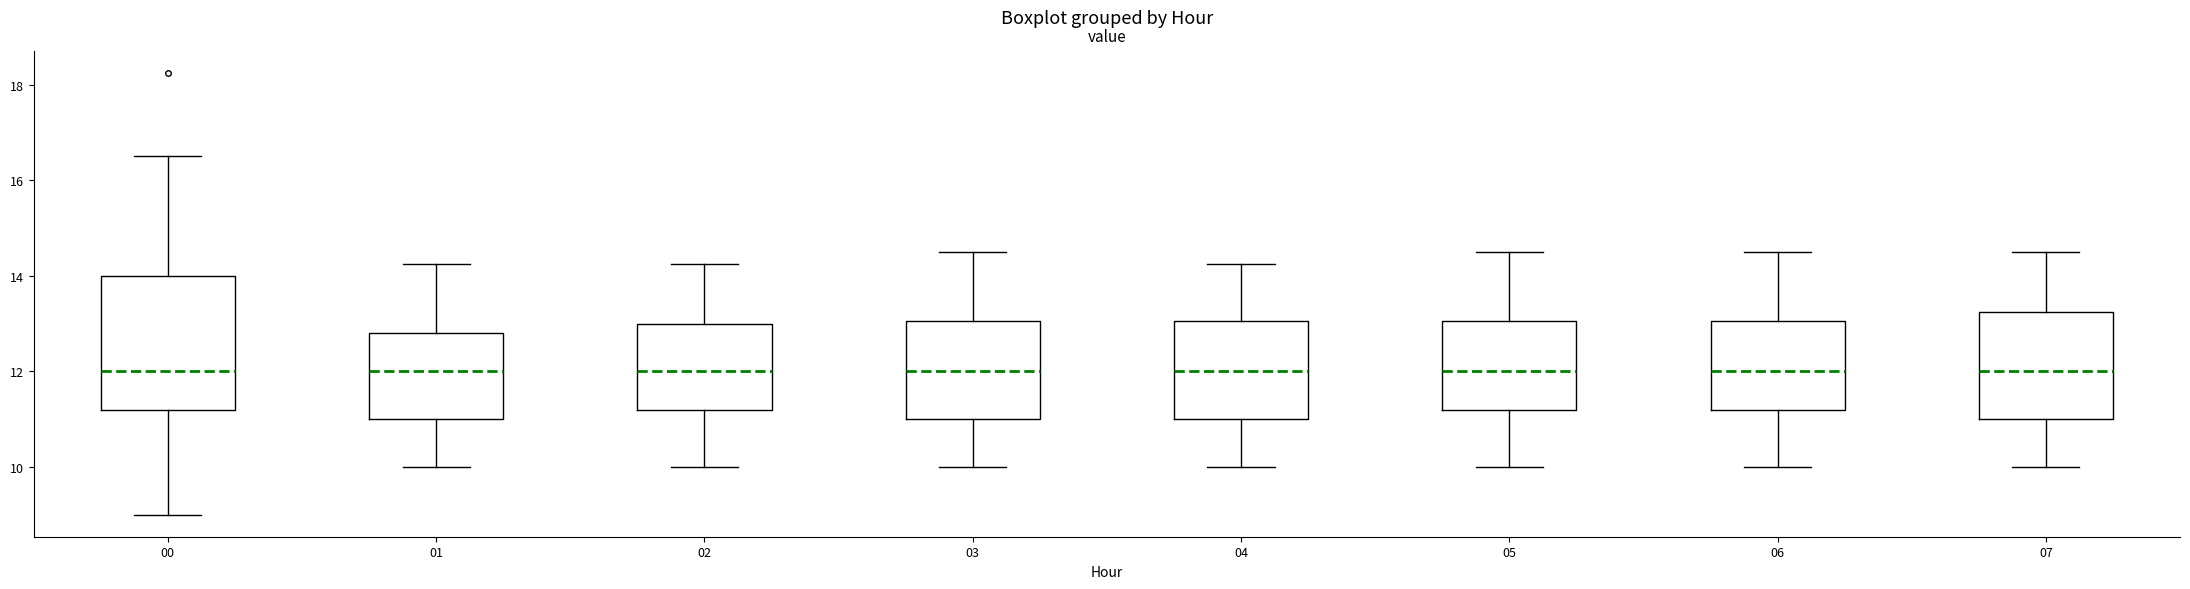

Where does the median line of the box at x = 07 sit on the y-axis? The values are not printed on the chart, so give them approximately, as read against the axis.

12.0